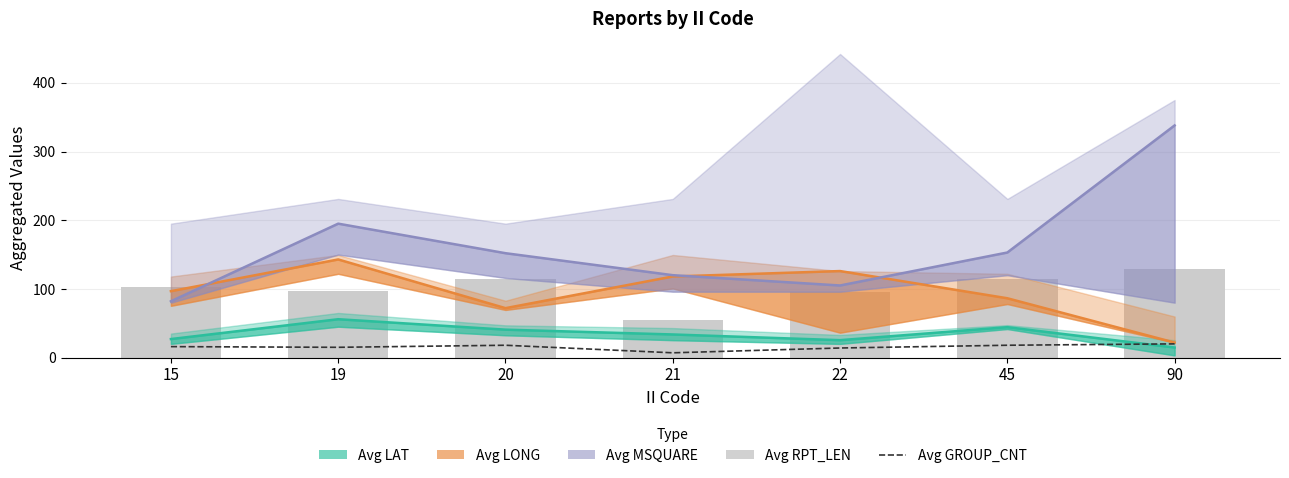

How many groups of bars are there?

7